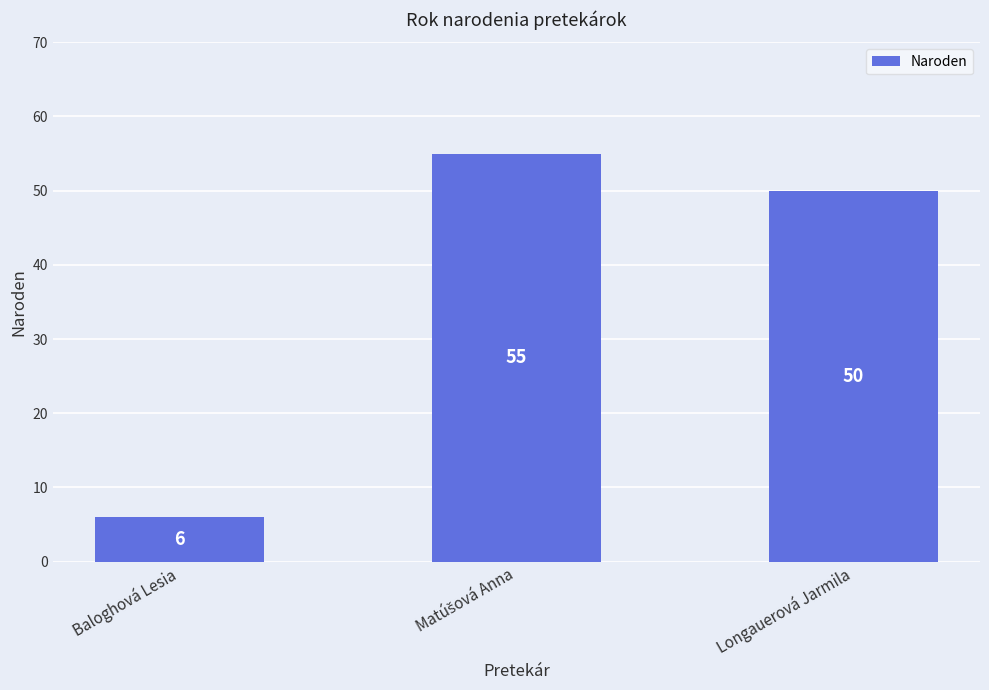

What is the difference between the values at Longauerová Jarmila and Baloghová Lesia?

44